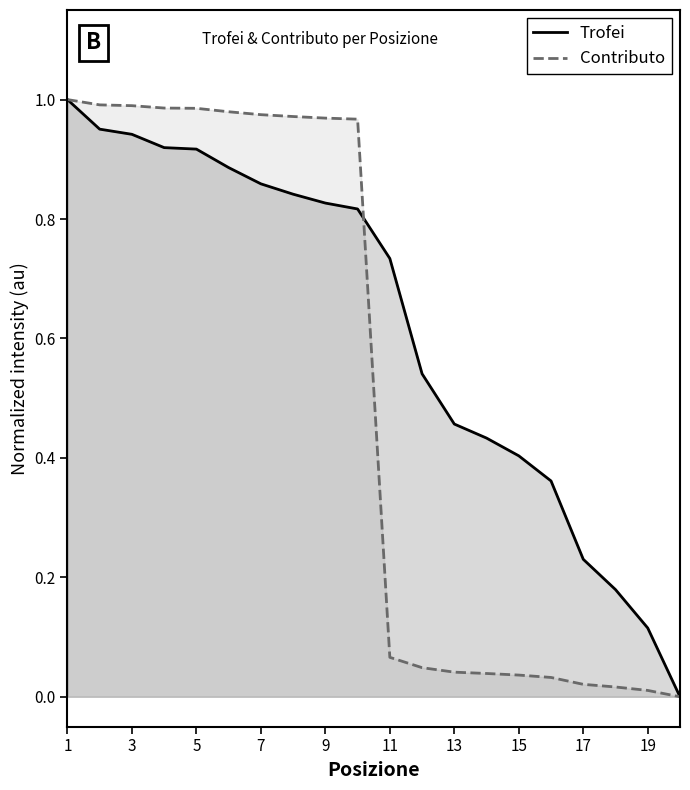

Which series has the widest spread of values?

Trofei